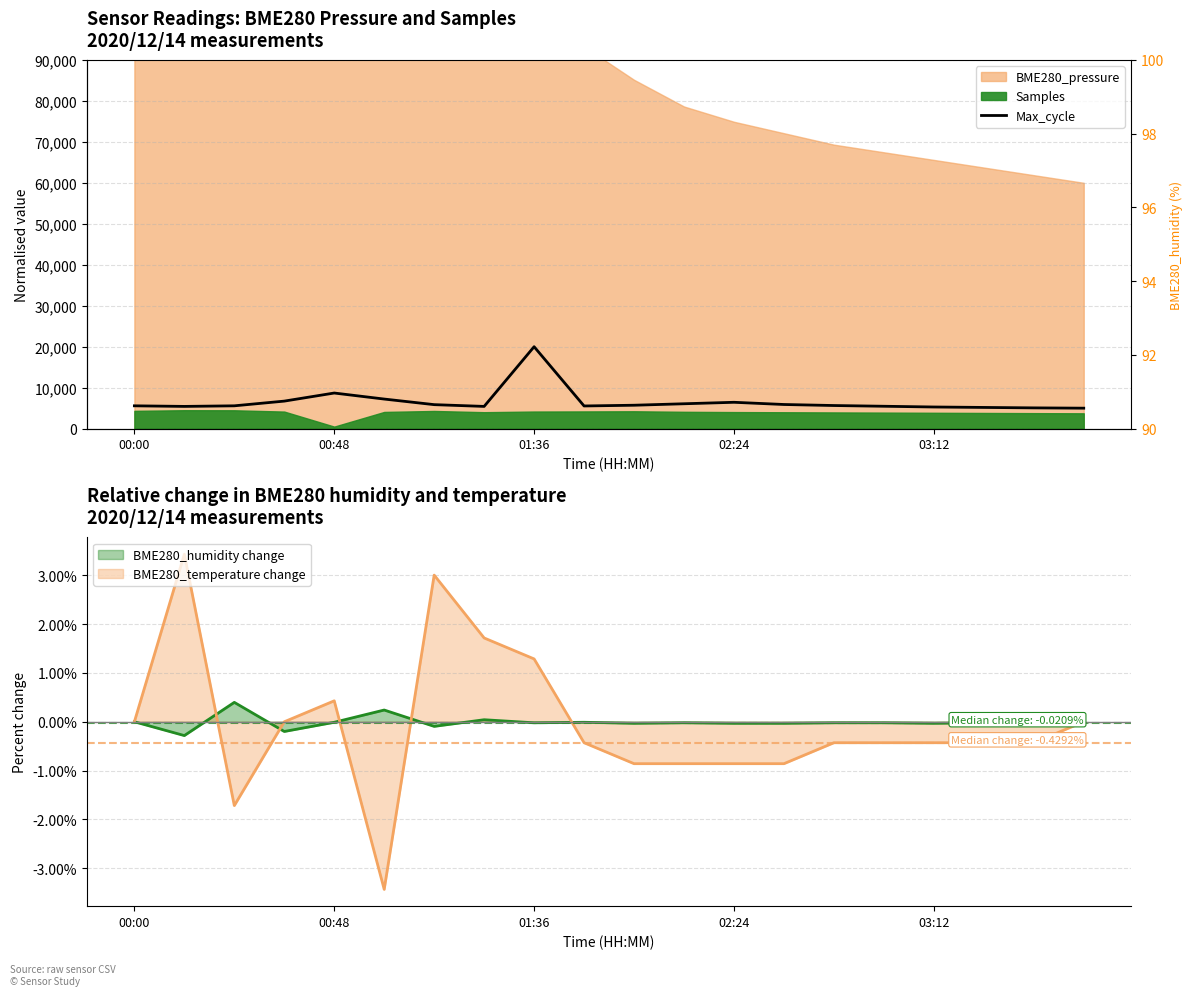

How many lines are shown in the chart?

1